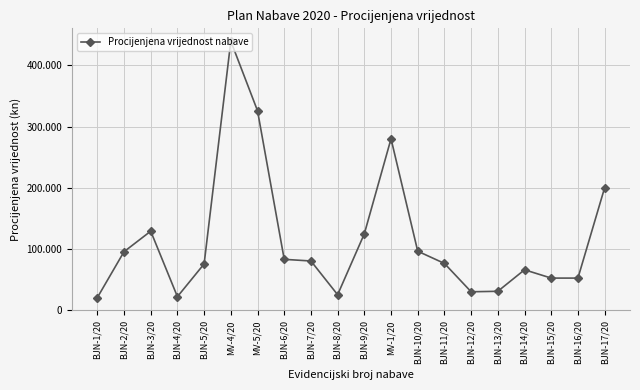

At which category does the chart reach its minimum across all series?

BJN-1/20